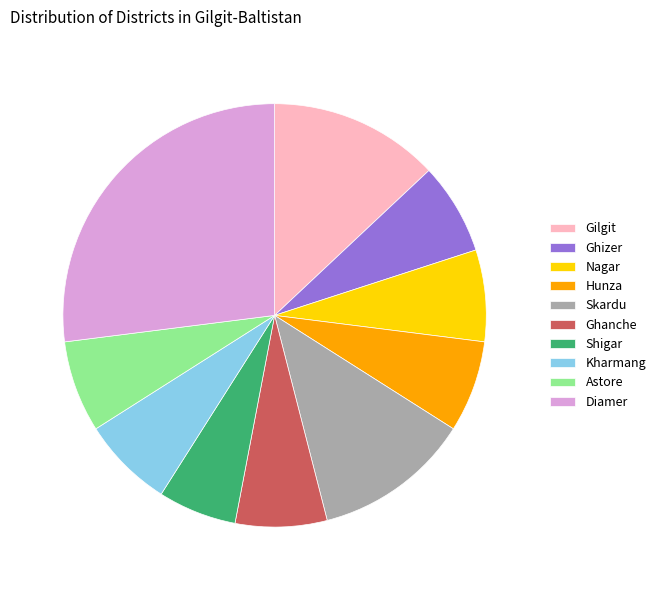

What is the ratio of the value at Ghizer to the value at Skardu?

0.6